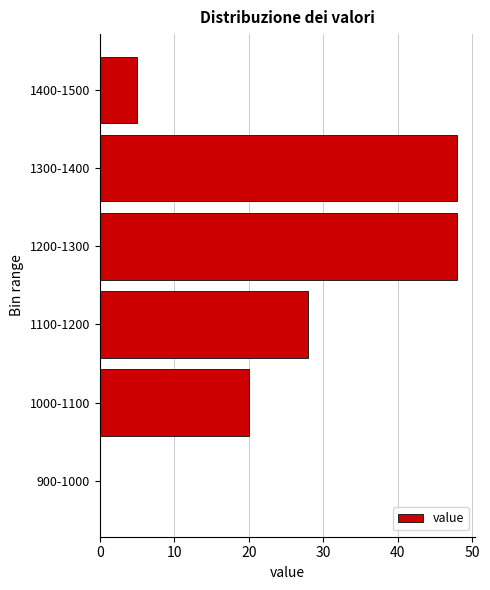

Reading bottom to top, extract all data points from this chart.

900-1000=0	1000-1100=20	1100-1200=28	1200-1300=48	1300-1400=48	1400-1500=5